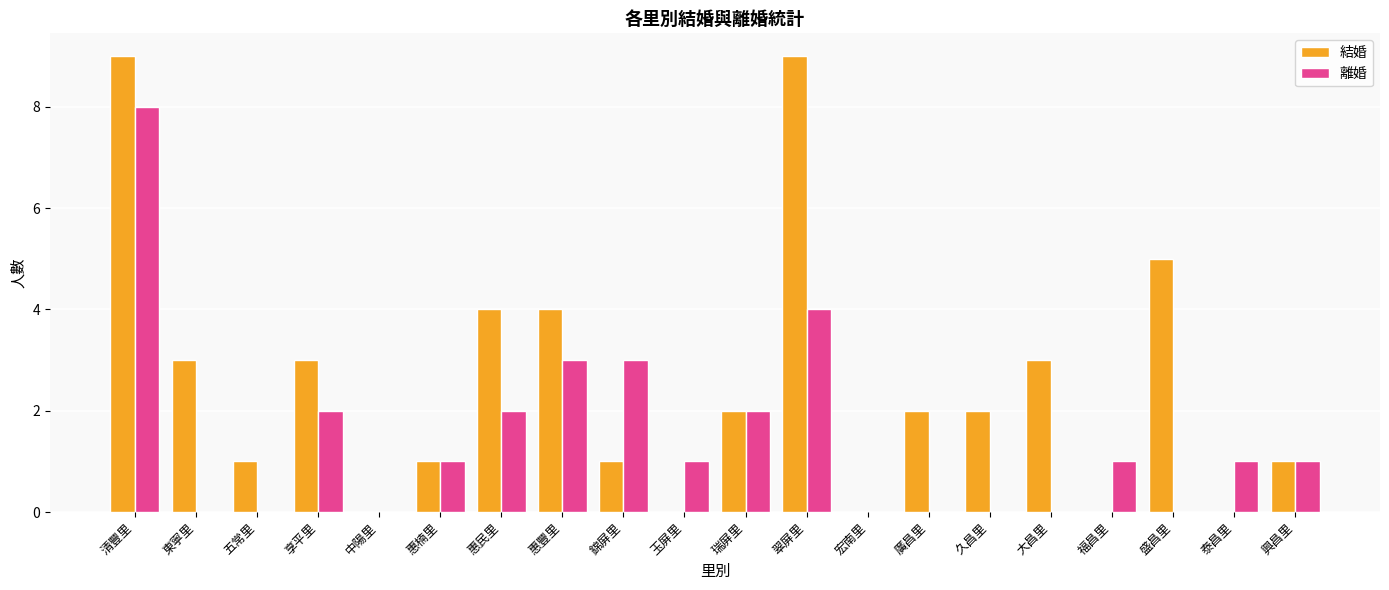

The 離婚 series shows 1 at 泰昌里. True or false?

True